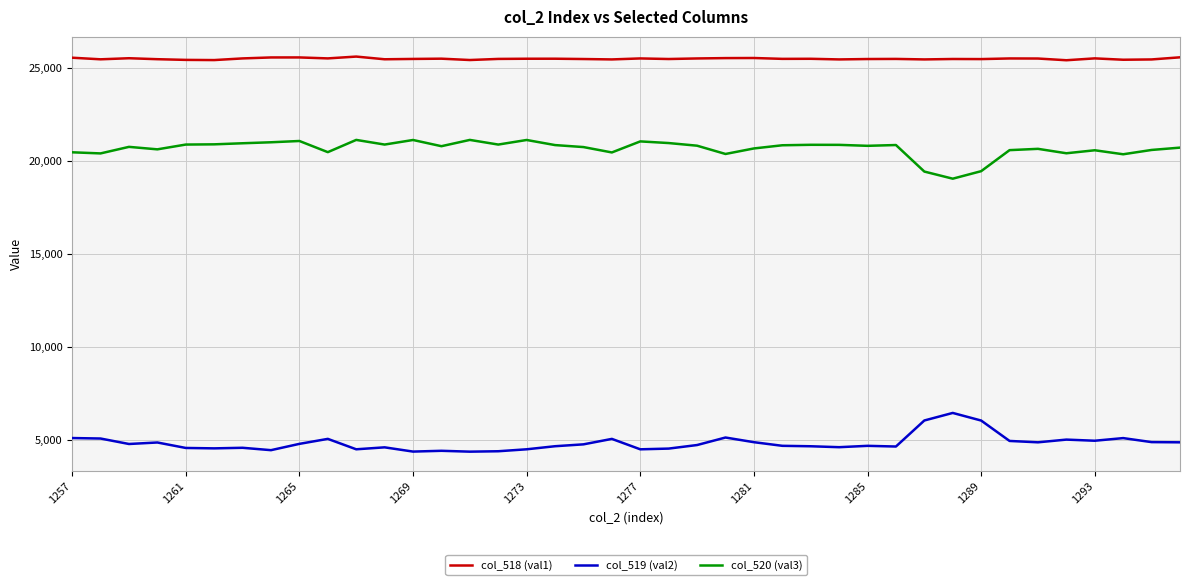

In col_519 (val2), how many points are higher than both neighbors (excluding endpoints)?

11